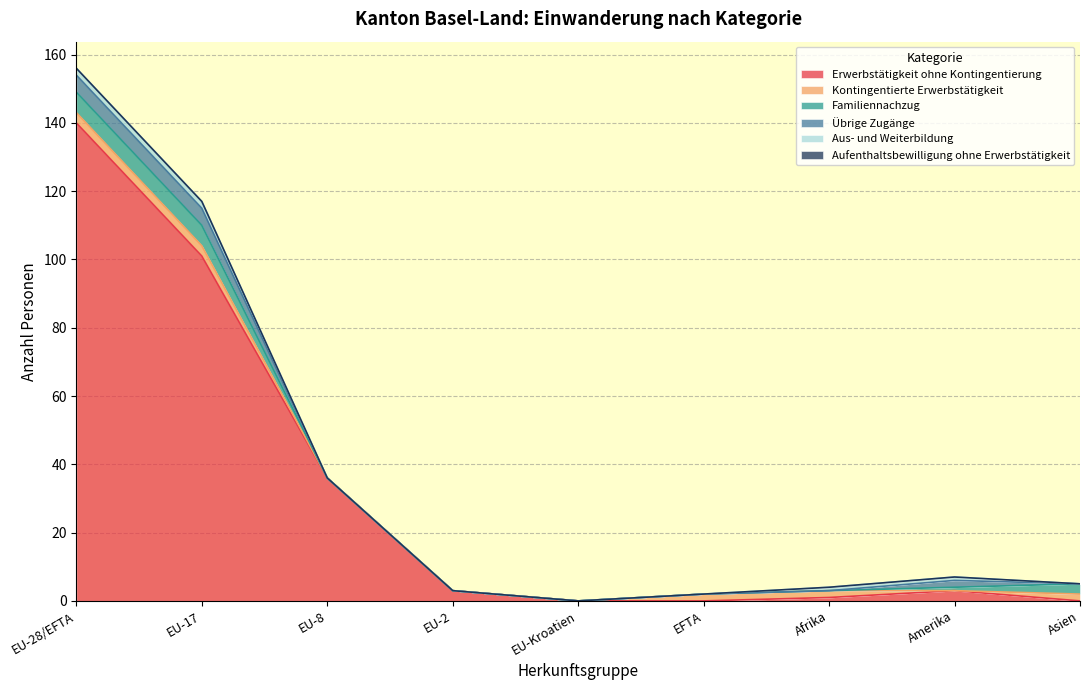

The value of Familiennachzug at EU-2 is 0. True or false?

True